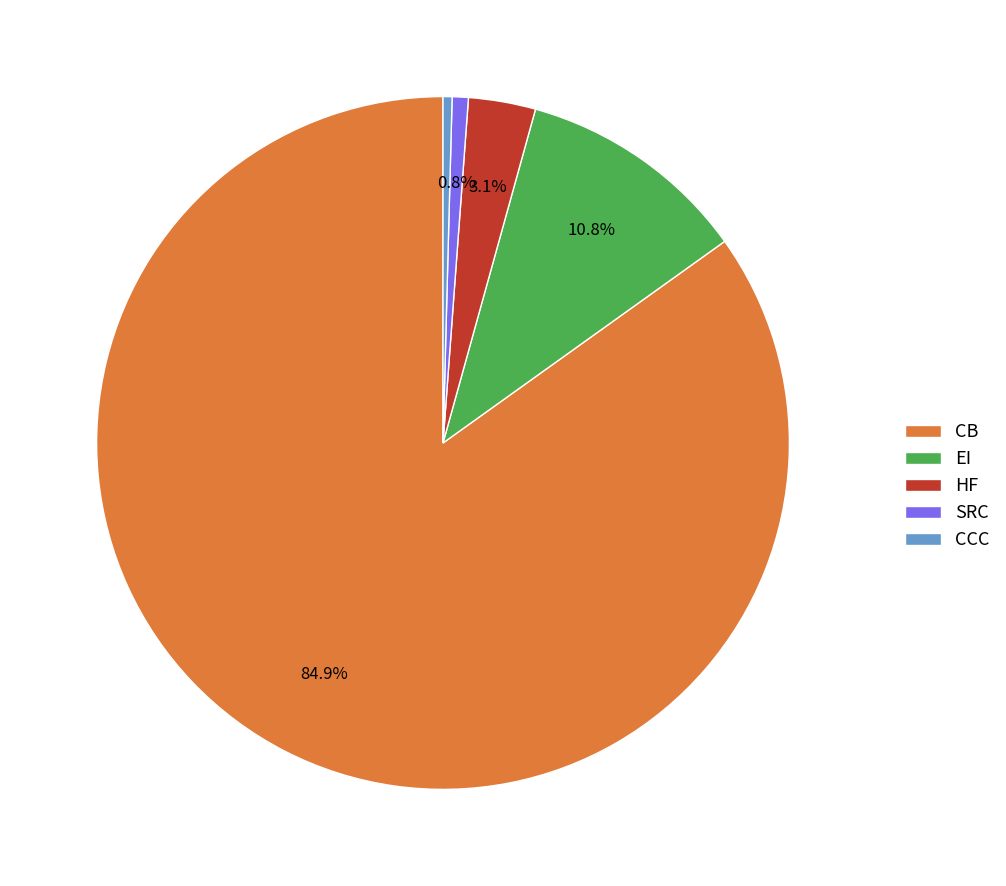

Is there a majority slice in this chart?

Yes